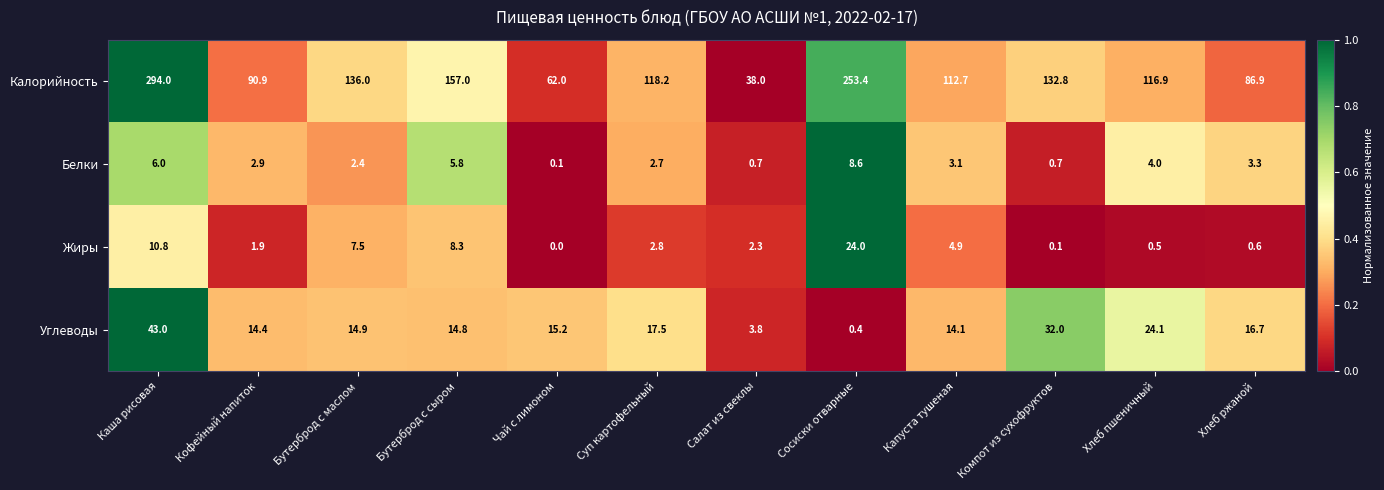

The Калорийность series shows 86.9 at Хлеб ржаной. True or false?

True